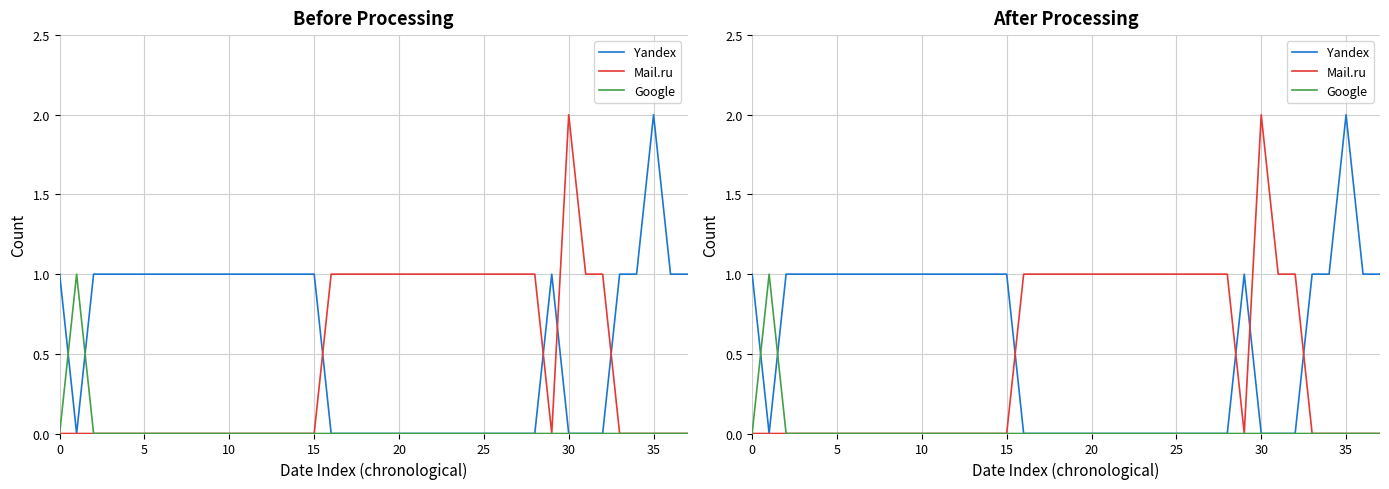

Where is Mail.ru nearest to the value 1?

16